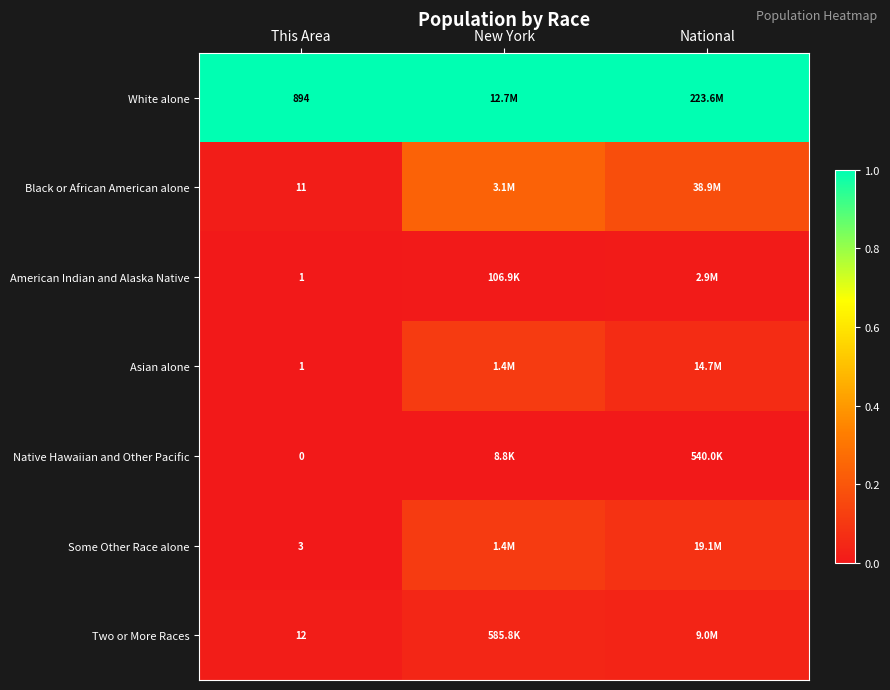

Is the value of Asian alone at This Area greater than the value of Two or More Races at This Area?

No